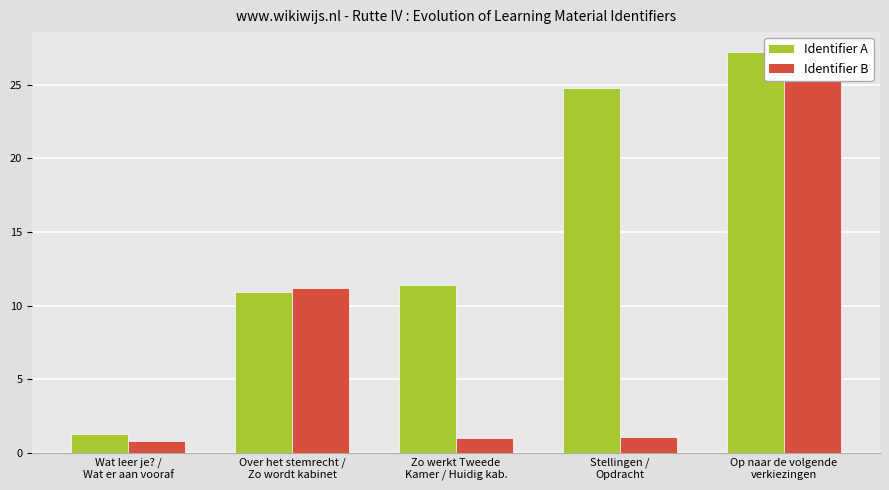

What is the average value of the Identifier (odd) series?

15.1